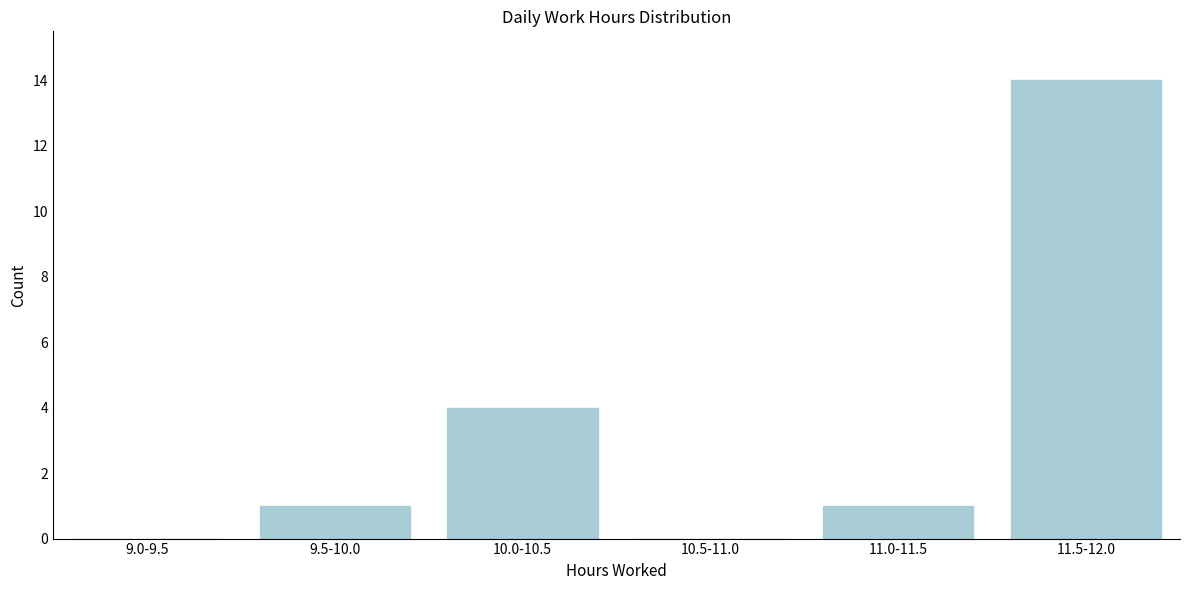

Reading left to right, transcribe all the data shown in this chart.

9.0-9.5=0	9.5-10.0=1	10.0-10.5=4	10.5-11.0=0	11.0-11.5=1	11.5-12.0=14